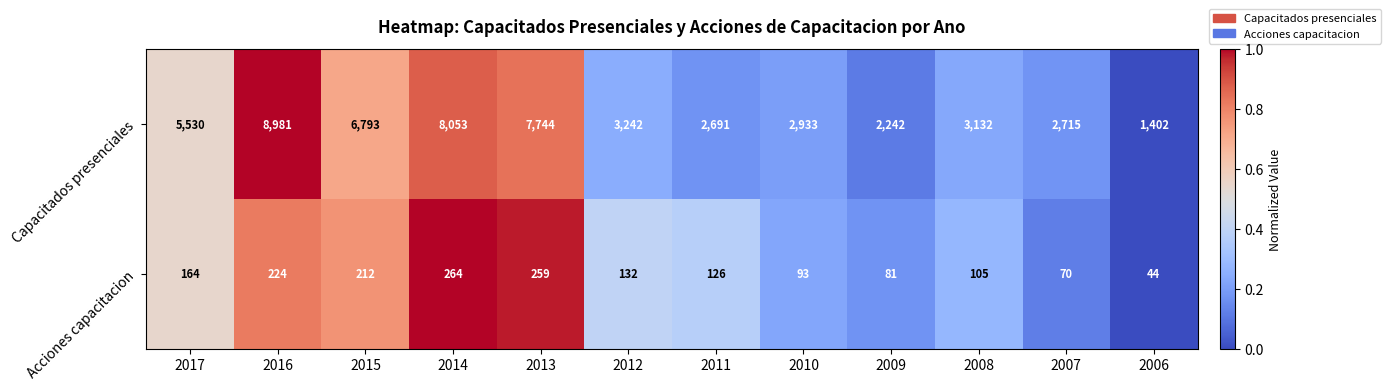

List the series in order of their peak value, highest first.

Capacitados presenciales, Acciones capacitacion